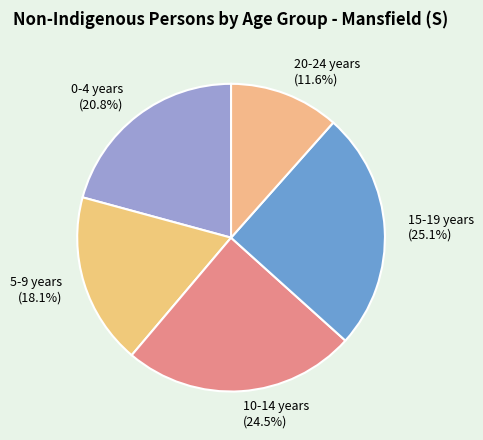

To the nearest percent, what portion does 5-9 years represent?

18%